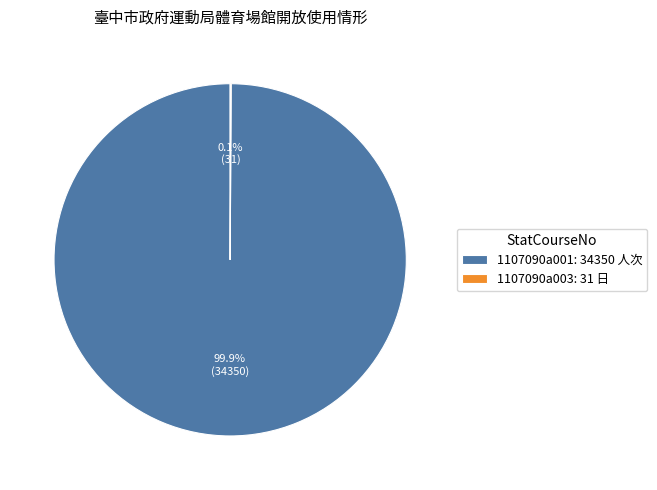

Which category has the biggest portion of the pie?

1107090a001: 34350 人次